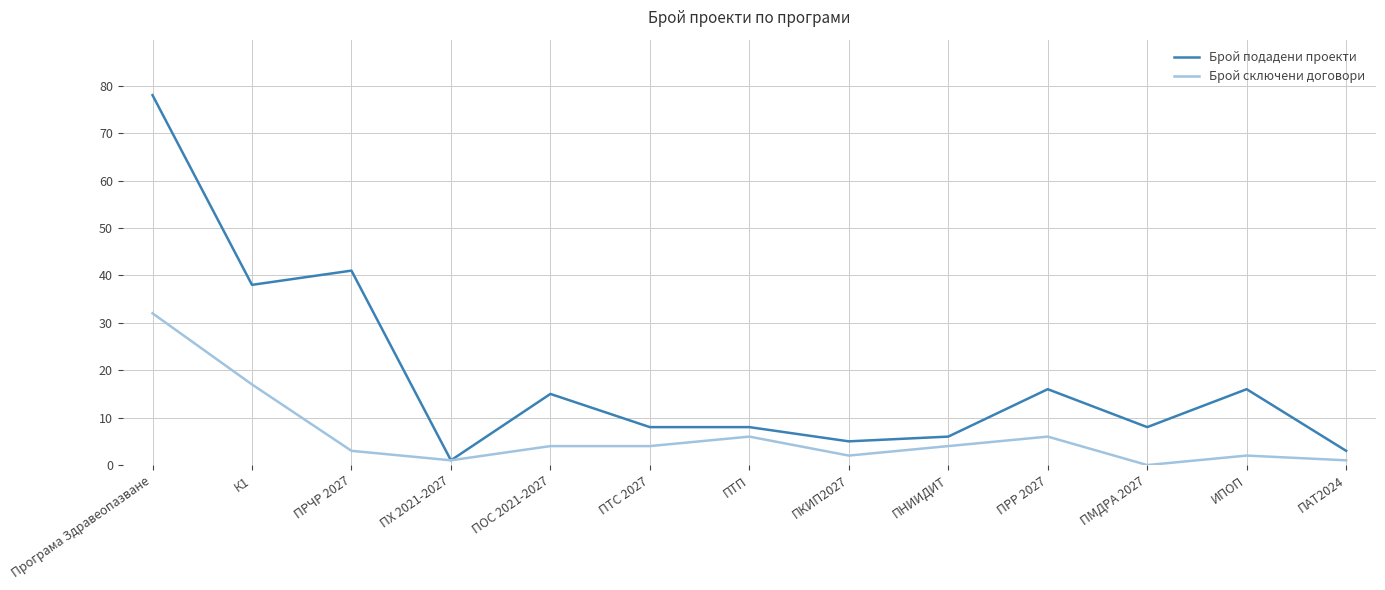

Reading right to left, extract all data points from this chart.

Брой подадени проекти: 3	16	8	16	6	5	8	8	15	1	41	38	78
Брой сключени договори: 1	2	0	6	4	2	6	4	4	1	3	17	32